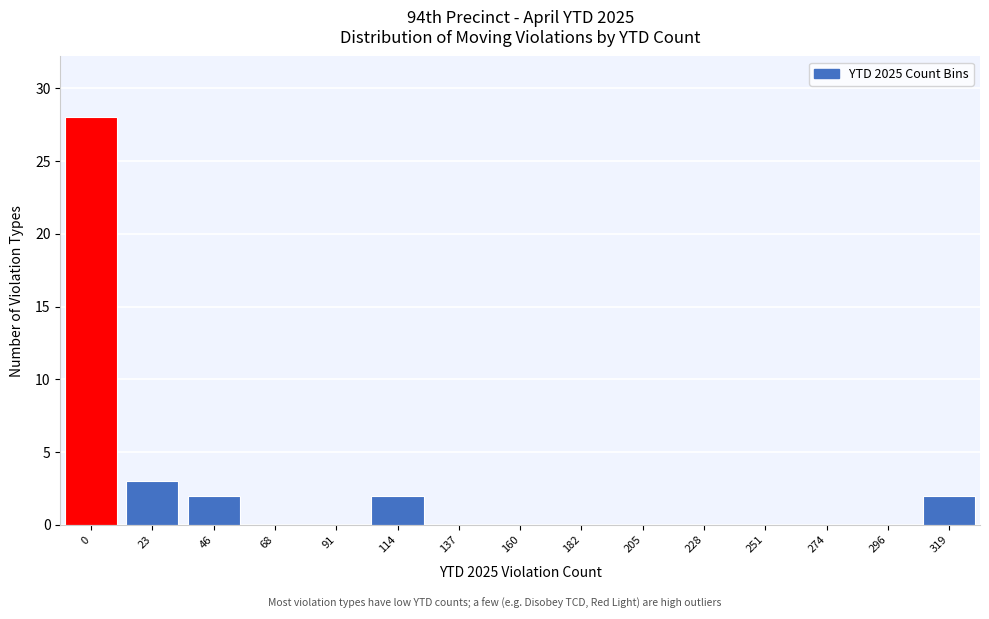

Reading left to right, extract all data points from this chart.

0=28	23=3	46=2	68=0	91=0	114=2	137=0	160=0	182=0	205=0	228=0	251=0	274=0	296=0	319=2